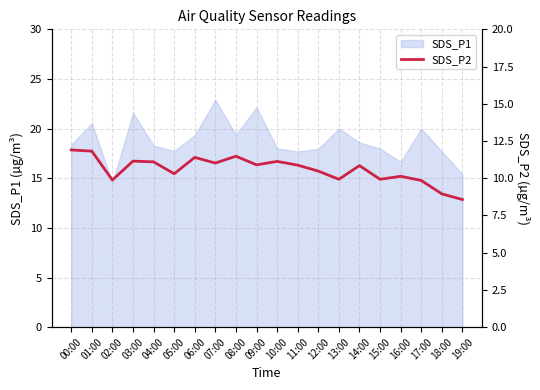

What is the minimum value for SDS_P1?

14.6